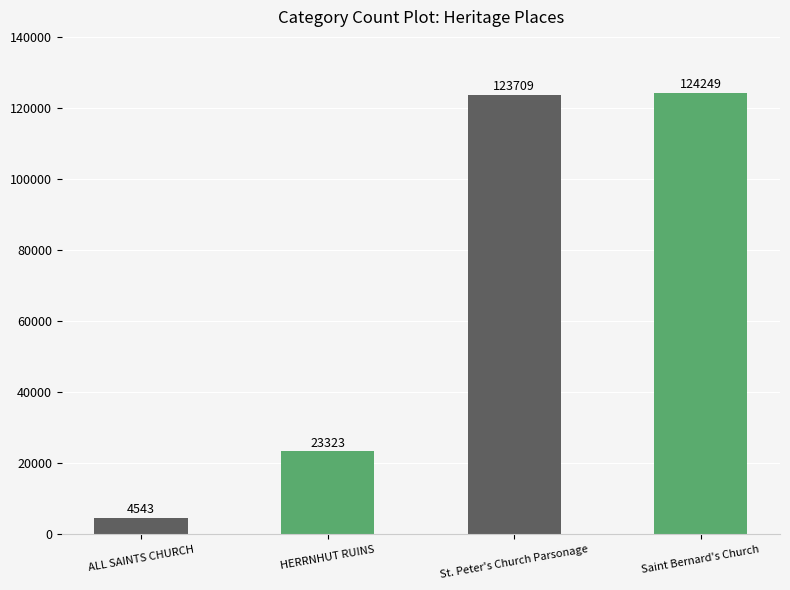

What is the maximum value shown in the chart?

124249